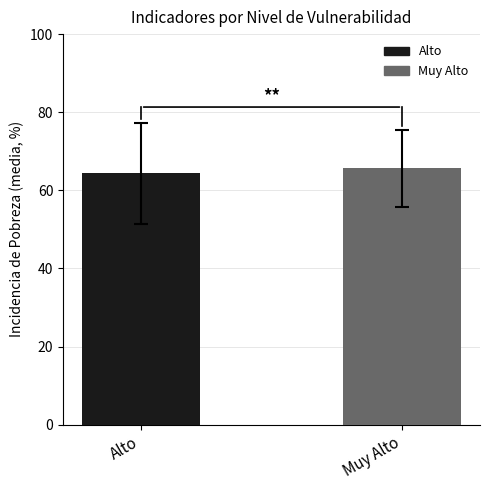

Approximately how many times larger is the value at Alto compared to Muy Alto?

1.0